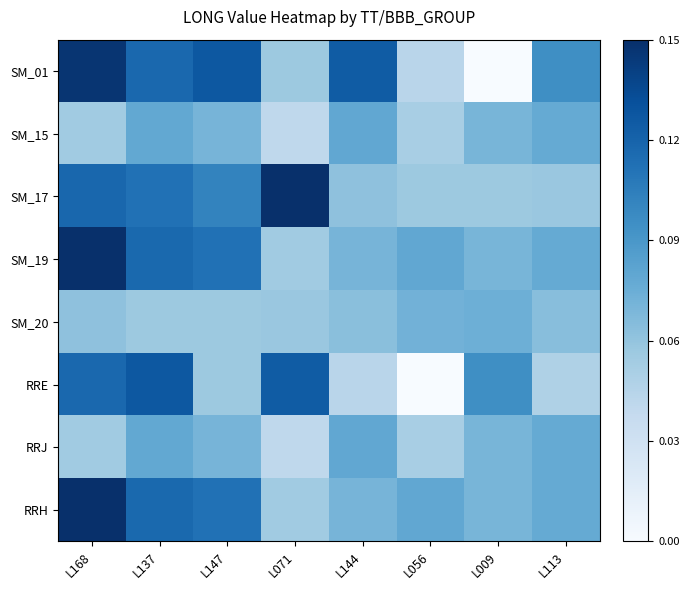

Which series has the largest range (max minus min)?

SM_01